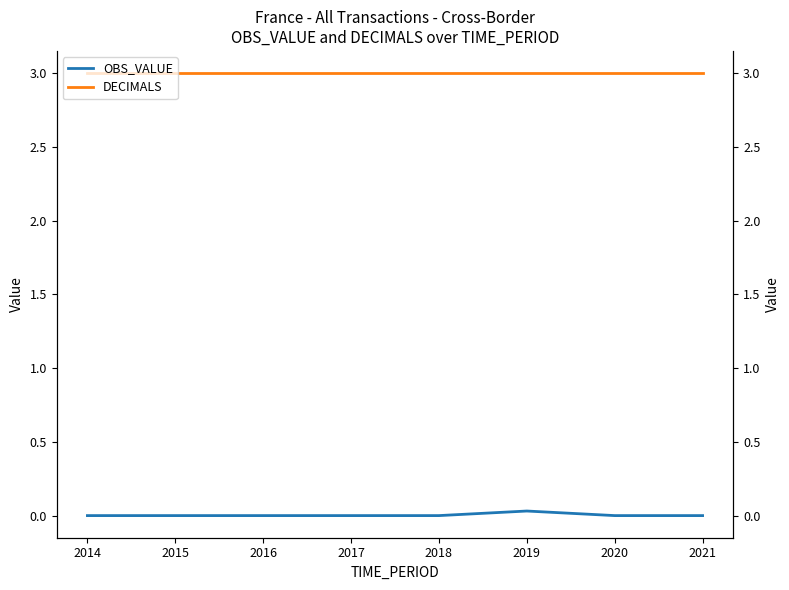

Reading left to right, extract all data points from this chart.

OBS_VALUE: 0.0	0.0	0.0	0.0	0.0	0.0	0.0	0.0
DECIMALS: 3.0	3.0	3.0	3.0	3.0	3.0	3.0	3.0